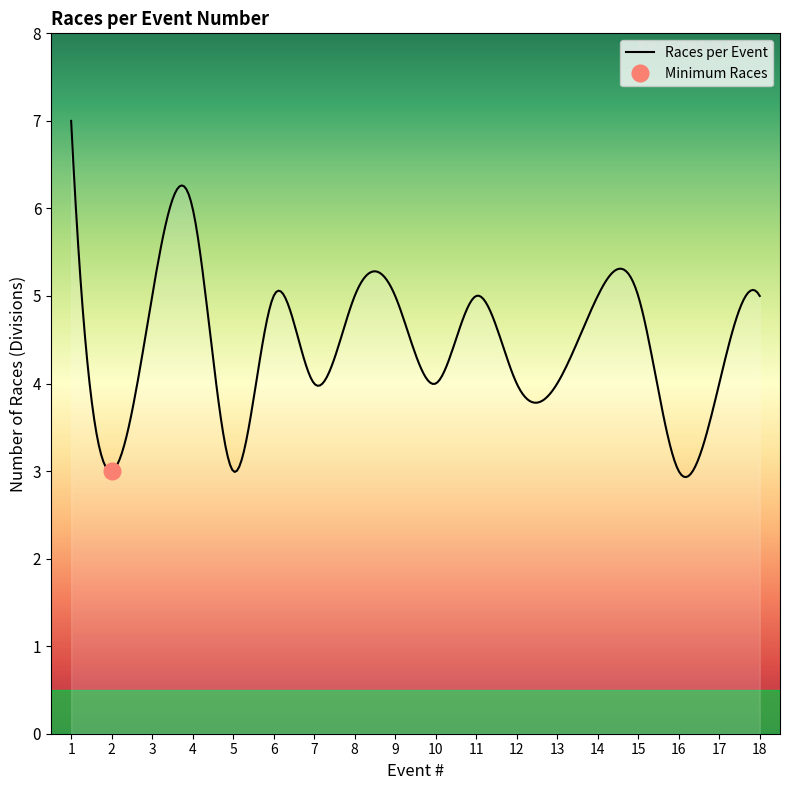

Is it true that the value at 12 is 6?

False